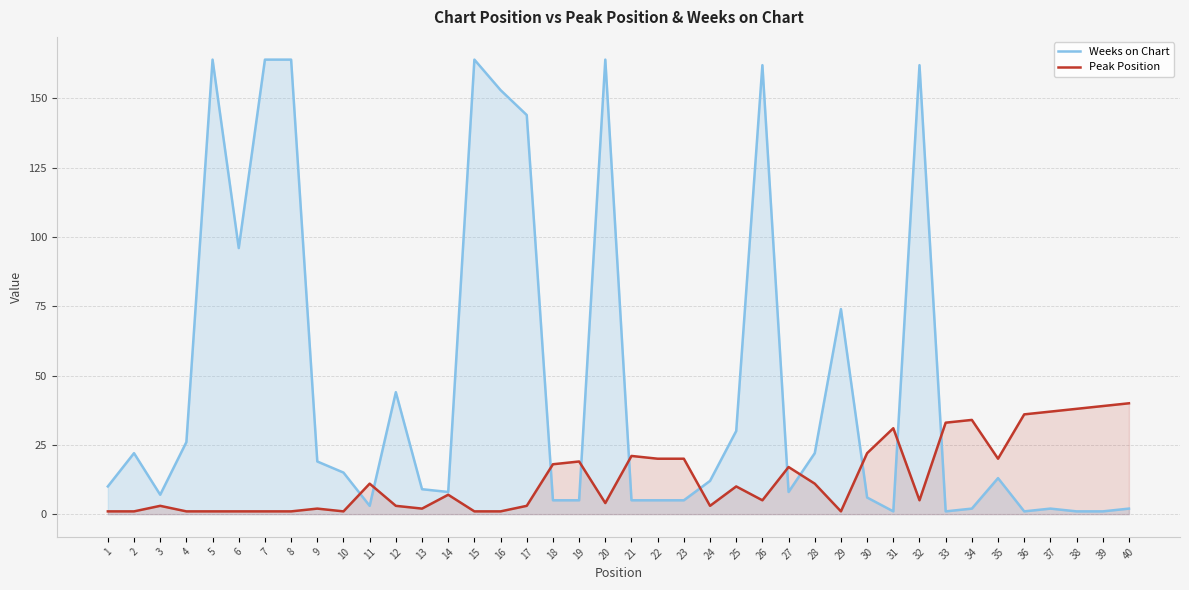

Which series has the largest total across all categories?

Weeks on Chart